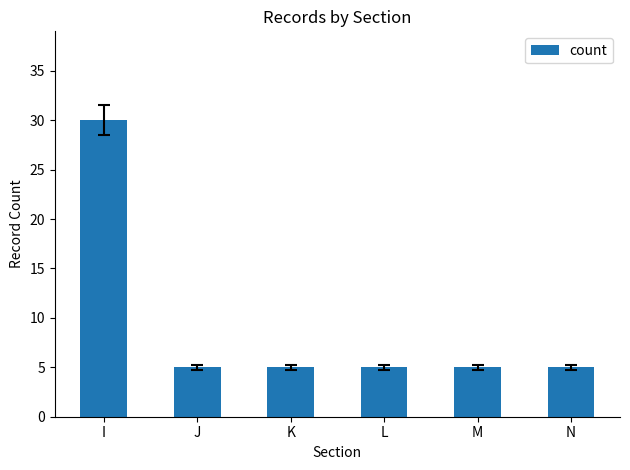

What is the difference between the maximum and minimum values?

25